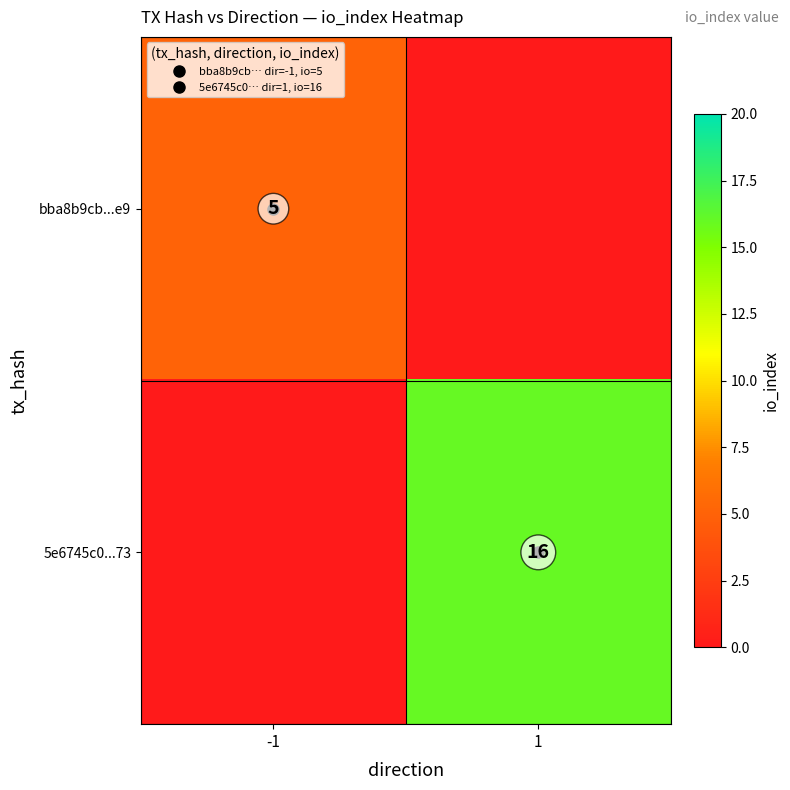

Rank the categories by 5e6745c0...73 value from highest to lowest.

1, -1